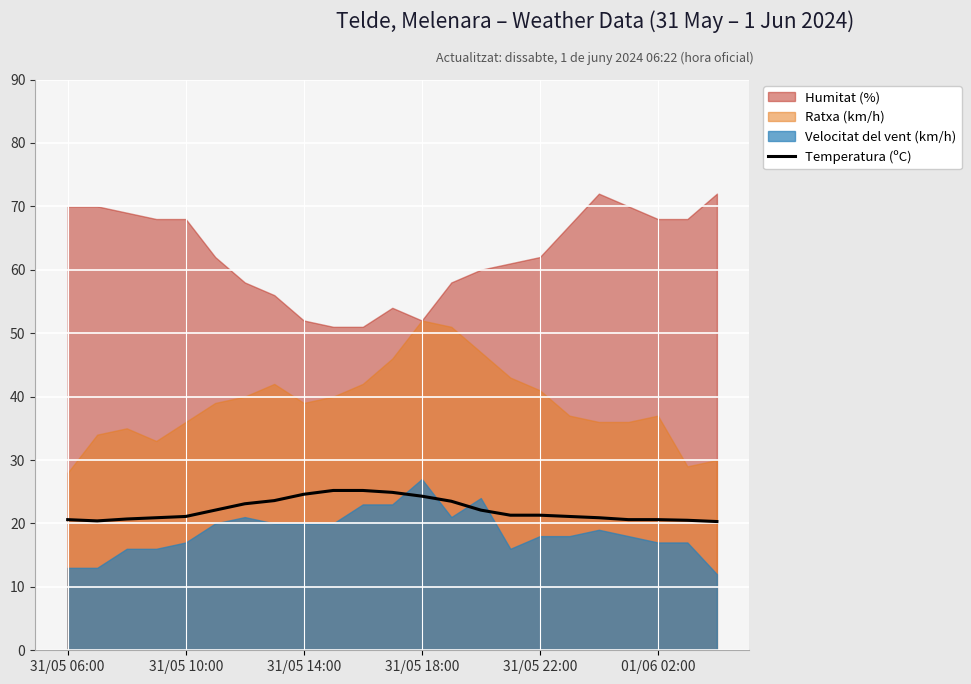

The Temperatura (ºC) series shows 21.3 at 31/05 22:00. True or false?

True